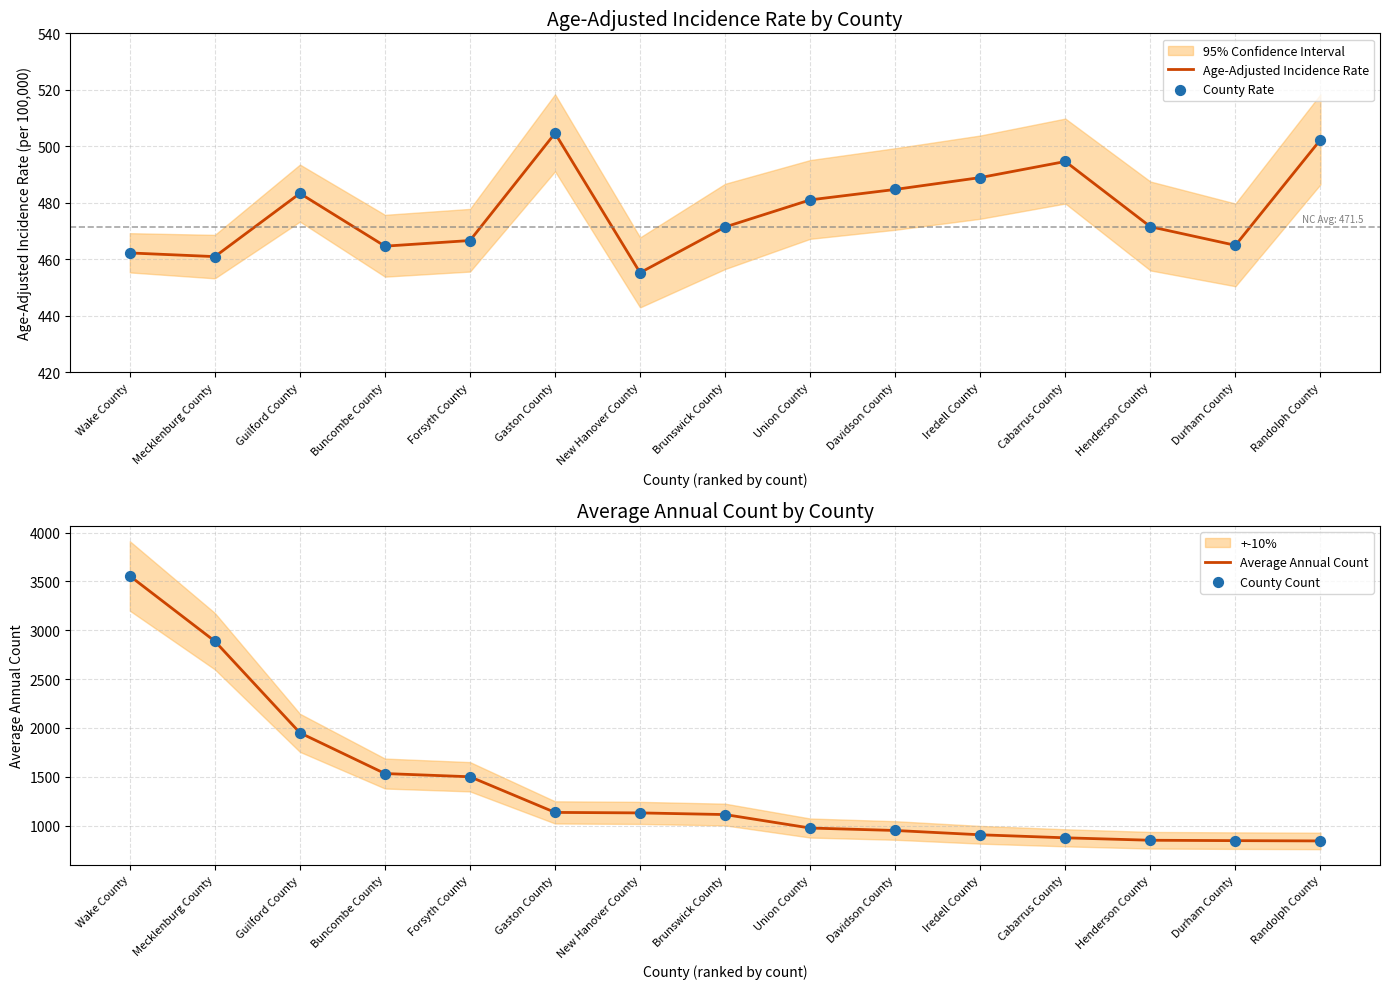

Which series has the largest total across all categories?

Average Annual Count